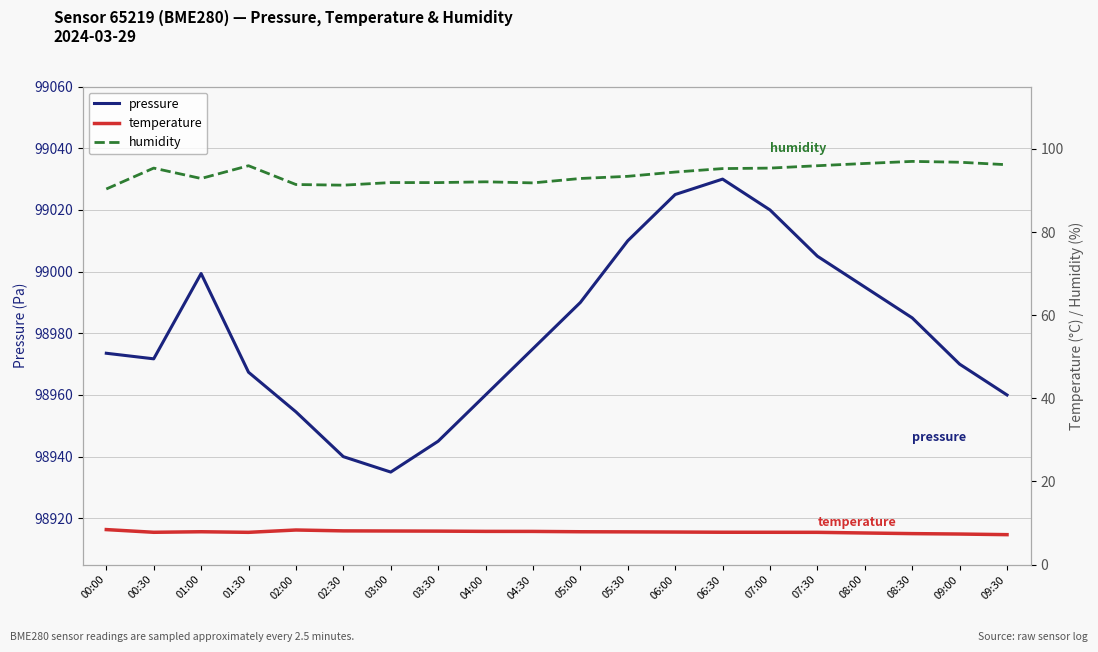

What is the average value of the pressure series?

98980.6